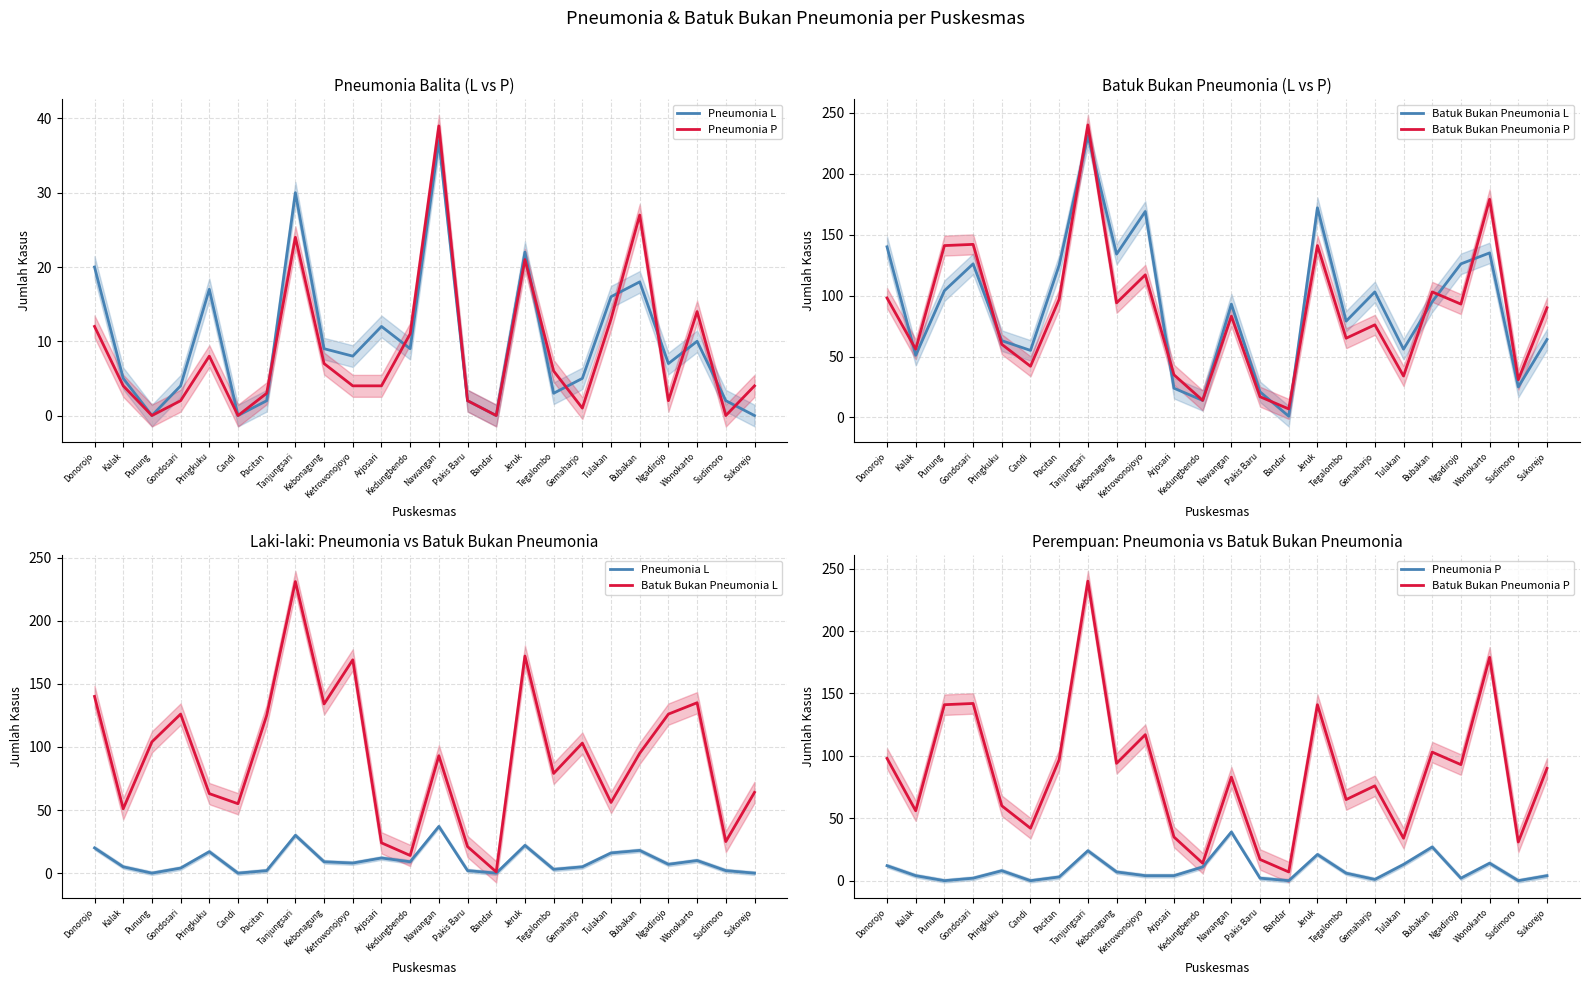

What is the average value of the Pneumonia L series?

10